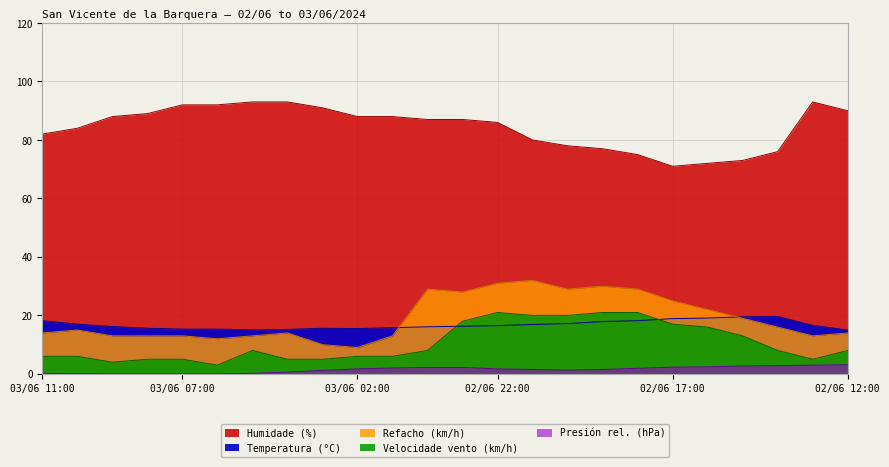

Reading right to left, extract all data points from this chart.

Temperatura (°C): 02/06 12:00=15.0	02/06 13:00=16.6	02/06 14:00=19.6	02/06 15:00=19.5	02/06 16:00=19.1	02/06 17:00=18.9	02/06 18:00=18.2	02/06 19:00=17.9	02/06 20:00=17.2	02/06 21:00=16.9	02/06 22:00=16.5	02/06 23:00=16.3	03/06 00:00=16.1	03/06 01:00=15.8	03/06 02:00=15.5	03/06 03:00=15.6	03/06 04:00=15.2	03/06 05:00=15.1	03/06 06:00=15.3	03/06 07:00=15.3	03/06 08:00=15.6	03/06 09:00=16.2	03/06 10:00=17.0	03/06 11:00=18.2
Humidade (%): 02/06 12:00=90.0	02/06 13:00=93.0	02/06 14:00=76.0	02/06 15:00=73.0	02/06 16:00=72.0	02/06 17:00=71.0	02/06 18:00=75.0	02/06 19:00=77.0	02/06 20:00=78.0	02/06 21:00=80.0	02/06 22:00=86.0	02/06 23:00=87.0	03/06 00:00=87.0	03/06 01:00=88.0	03/06 02:00=88.0	03/06 03:00=91.0	03/06 04:00=93.0	03/06 05:00=93.0	03/06 06:00=92.0	03/06 07:00=92.0	03/06 08:00=89.0	03/06 09:00=88.0	03/06 10:00=84.0	03/06 11:00=82.0
Presión (hPa): 02/06 12:00=3.1	02/06 13:00=3.0	02/06 14:00=2.8	02/06 15:00=2.7	02/06 16:00=2.4	02/06 17:00=2.3	02/06 18:00=1.9	02/06 19:00=1.5	02/06 20:00=1.3	02/06 21:00=1.5	02/06 22:00=1.7	02/06 23:00=2.2	03/06 00:00=2.2	03/06 01:00=2.0	03/06 02:00=1.7	03/06 03:00=1.2	03/06 04:00=0.6	03/06 05:00=0.2	03/06 06:00=0.0	03/06 07:00=0.0	03/06 08:00=0.0	03/06 09:00=0.0	03/06 10:00=0.1	03/06 11:00=0.2
Velocidade vento (km/h): 02/06 12:00=8.0	02/06 13:00=5.0	02/06 14:00=8.0	02/06 15:00=13.0	02/06 16:00=16.0	02/06 17:00=17.0	02/06 18:00=21.0	02/06 19:00=21.0	02/06 20:00=20.0	02/06 21:00=20.0	02/06 22:00=21.0	02/06 23:00=18.0	03/06 00:00=8.0	03/06 01:00=6.0	03/06 02:00=6.0	03/06 03:00=5.0	03/06 04:00=5.0	03/06 05:00=8.0	03/06 06:00=3.0	03/06 07:00=5.0	03/06 08:00=5.0	03/06 09:00=4.0	03/06 10:00=6.0	03/06 11:00=6.0
Refacho (km/h): 02/06 12:00=14.0	02/06 13:00=13.0	02/06 14:00=16.0	02/06 15:00=19.0	02/06 16:00=22.0	02/06 17:00=25.0	02/06 18:00=29.0	02/06 19:00=30.0	02/06 20:00=29.0	02/06 21:00=32.0	02/06 22:00=31.0	02/06 23:00=28.0	03/06 00:00=29.0	03/06 01:00=13.0	03/06 02:00=9.0	03/06 03:00=10.0	03/06 04:00=14.0	03/06 05:00=13.0	03/06 06:00=12.0	03/06 07:00=13.0	03/06 08:00=13.0	03/06 09:00=13.0	03/06 10:00=15.0	03/06 11:00=14.0